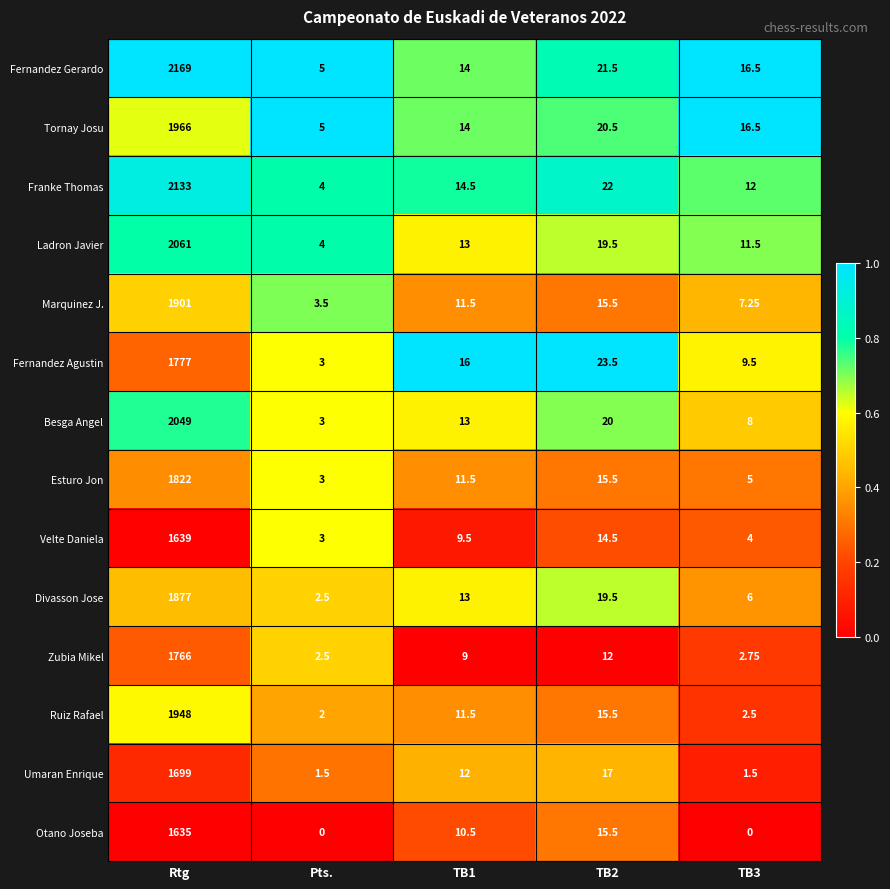

Rank the series by their maximum value, from highest to lowest.

Fernandez Gerardo, Franke Thomas, Ladron Javier, Besga Angel, Tornay Josu, Ruiz Rafael, Marquinez J., Divasson Jose, Esturo Jon, Fernandez Agustin, Zubia Mikel, Umaran Enrique, Velte Daniela, Otano Joseba